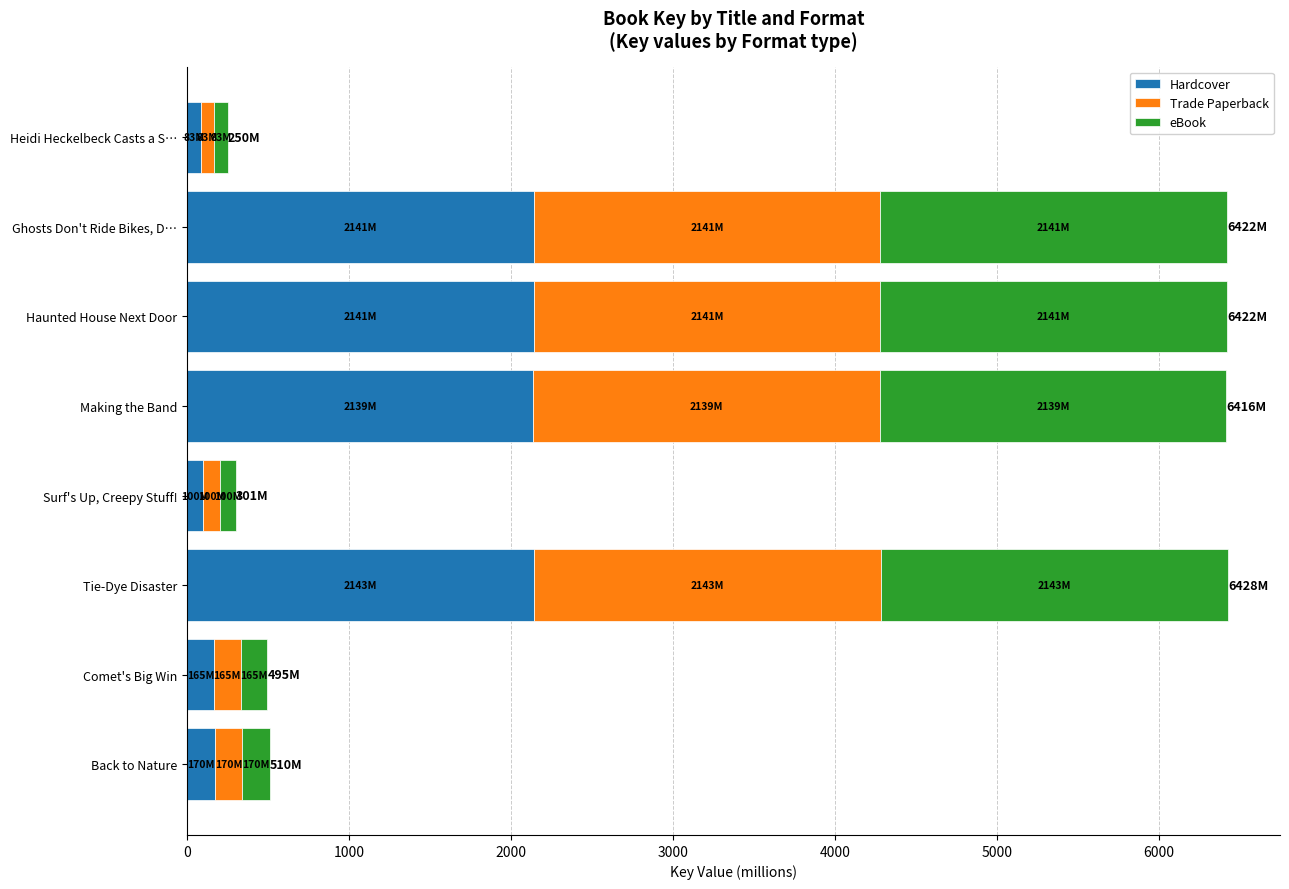

What is the difference between the second highest and second lowest values in the Hardcover series?

2040.6